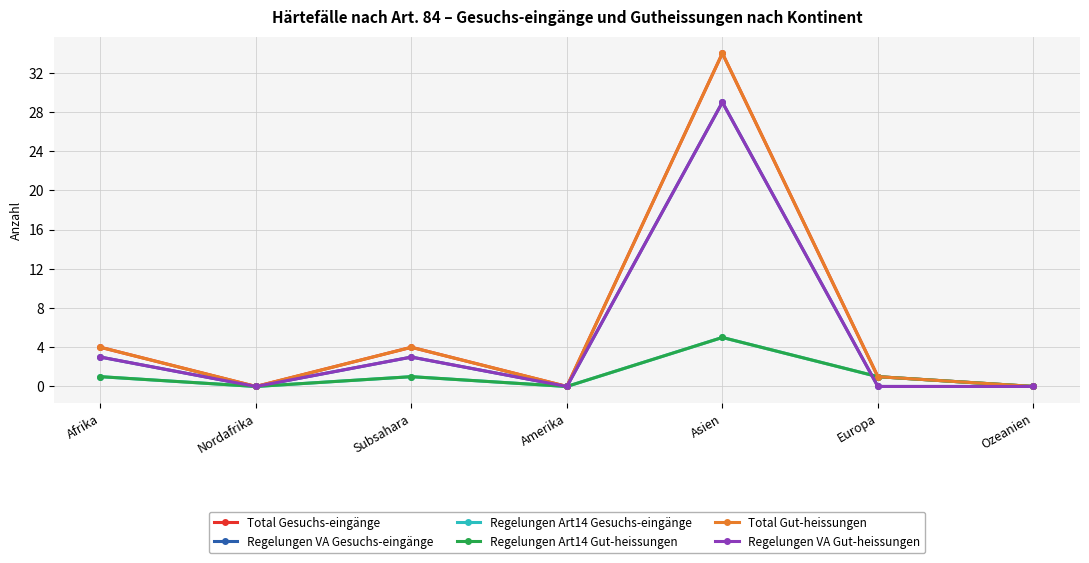

What is the difference between the maximum and minimum values in the Total Gesuchs-eingänge series?

34